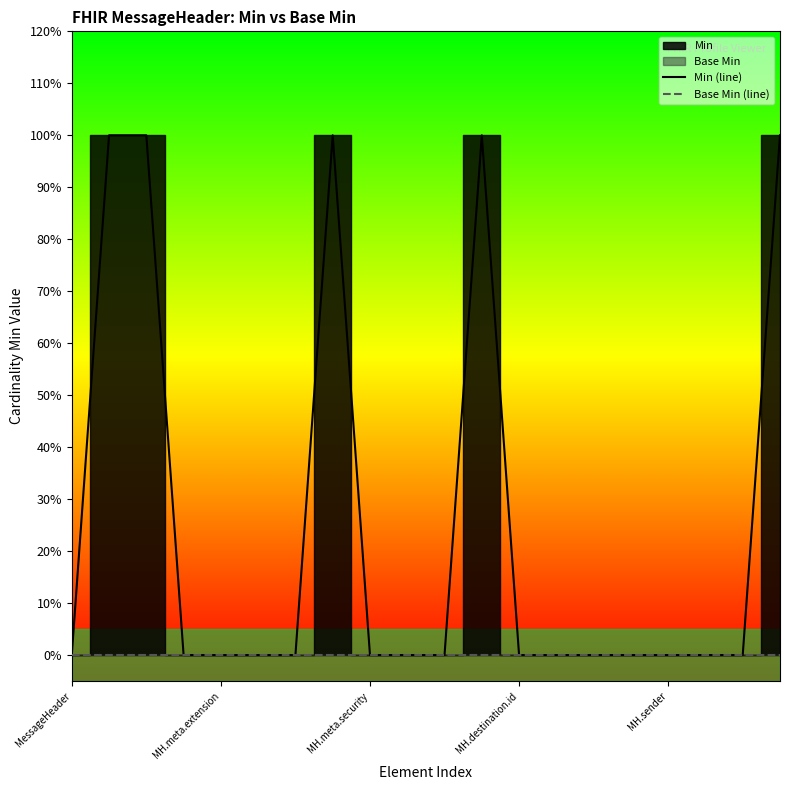

The Min (line) series shows -1 at 14. True or false?

False